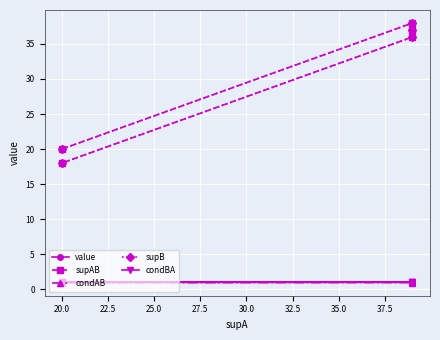

What is the value of the condAB point at the 4th from the left?

0.9